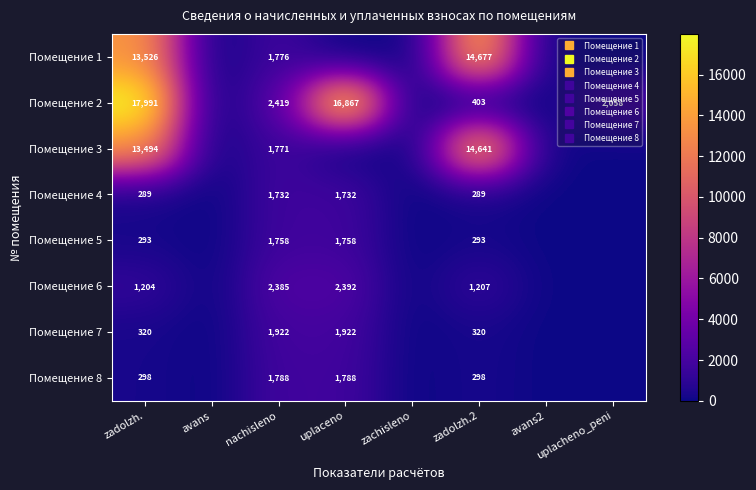

What is the total value across all series at uplaceno?

26461.0